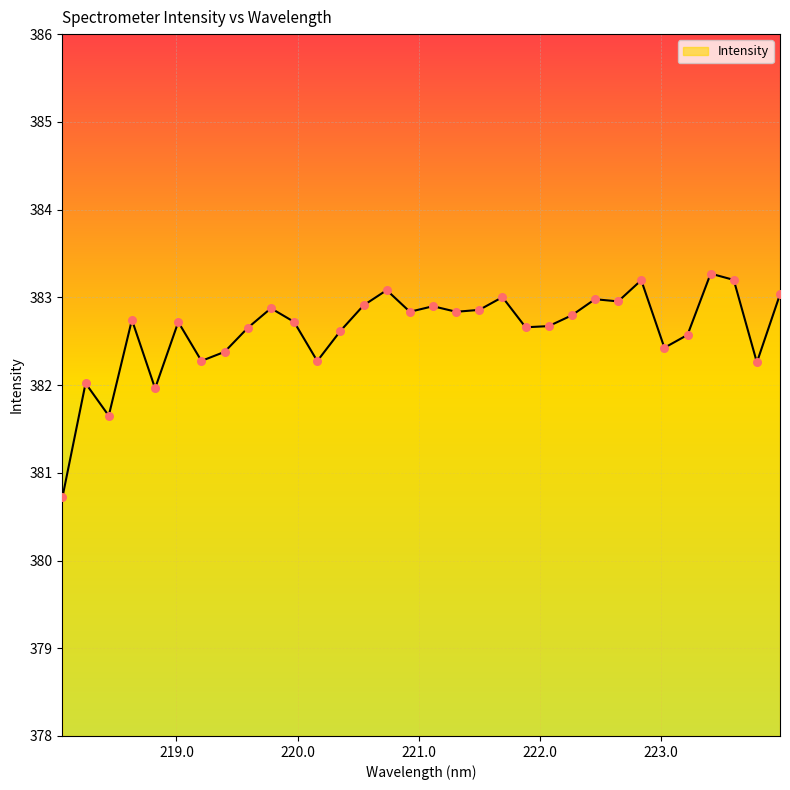

What is the maximum value shown in the chart?

383.3